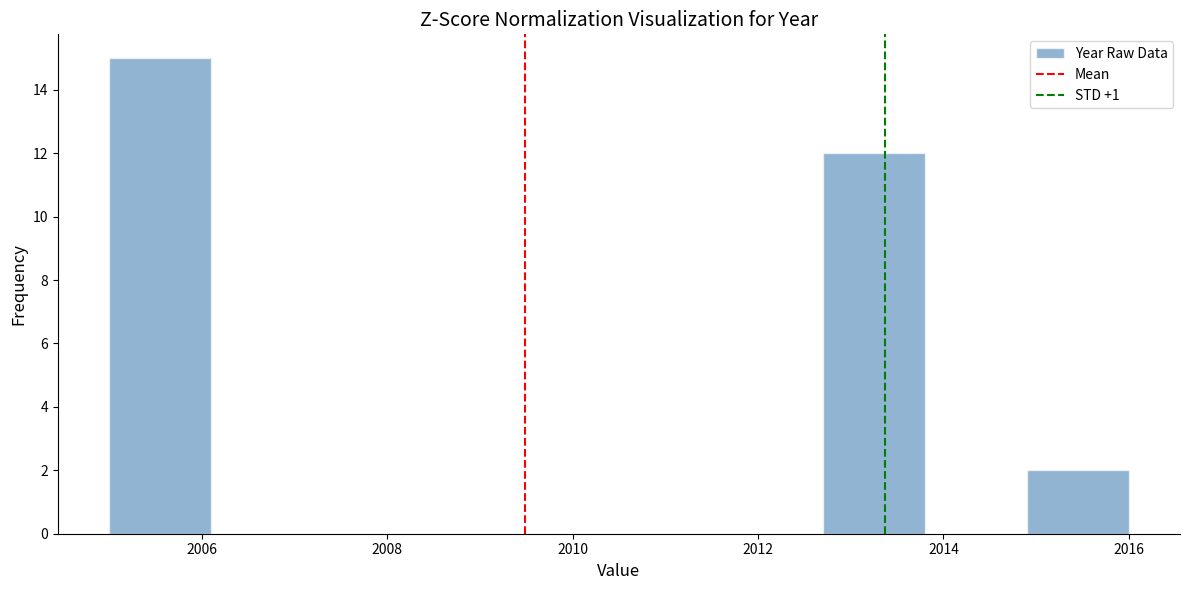

How tall is the bar that spans 2014.9 to 2016.0 on the x-axis? Neither the bar edges nor the heights are printed on the chart, so give them approximately, as read against the axes.

2